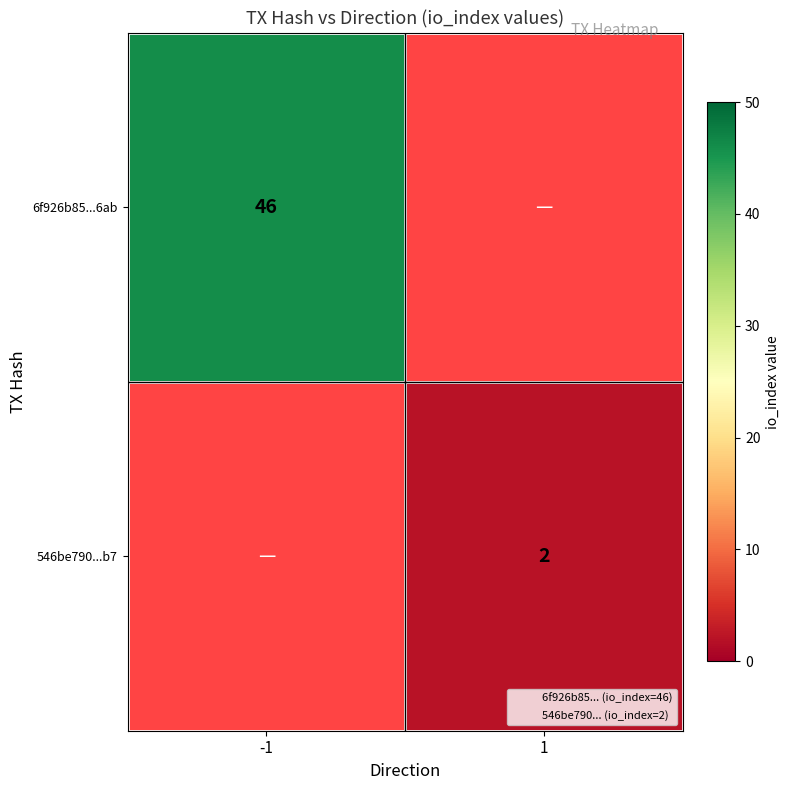

At how many categories does at least one series exceed 36?

1